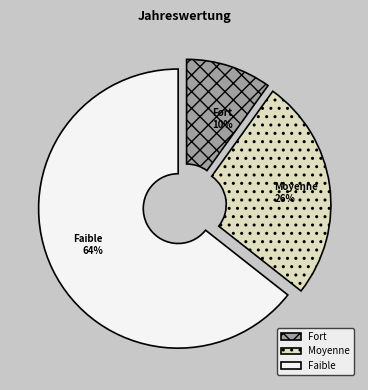

Rank the categories by value from highest to lowest.

Faible, Moyenne, Fort